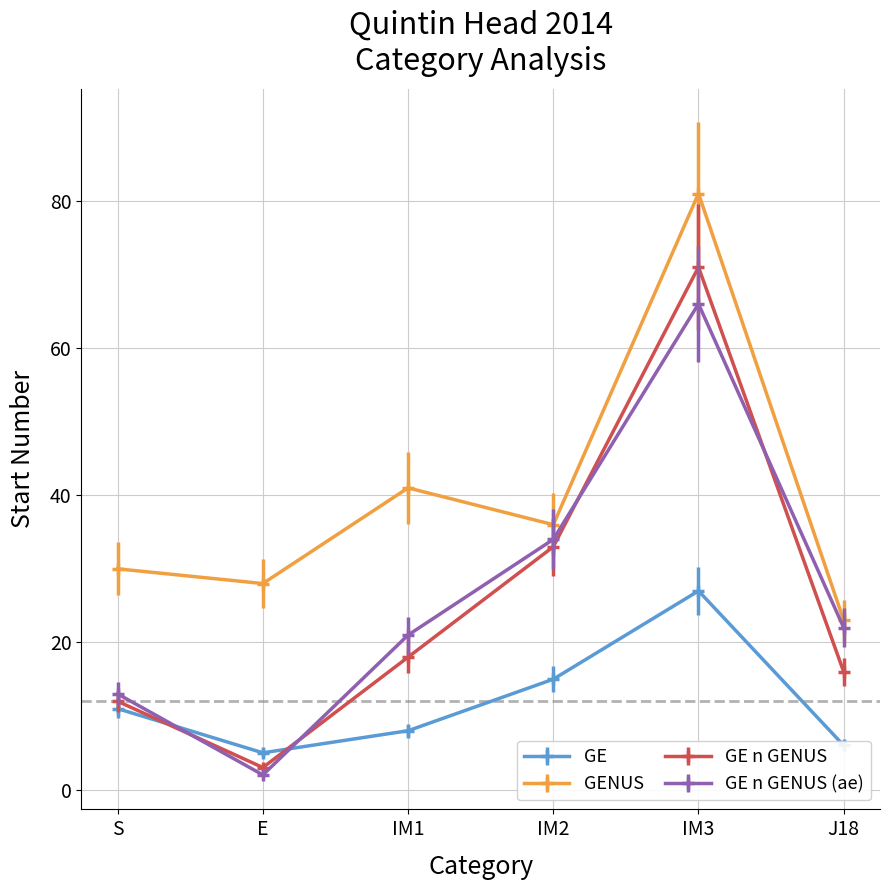

Is this an area chart (filled region under the line)?

No